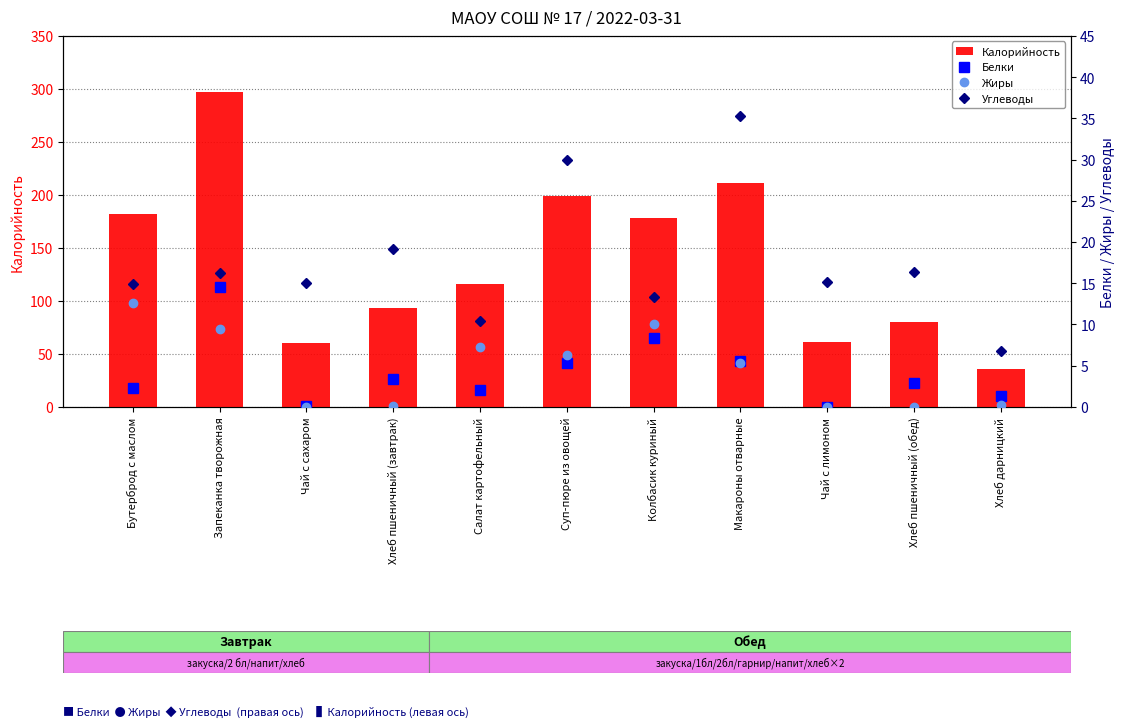

Reading left to right, list all the values displayed in this chart.

Калорийность: 182.0	297.3	60.0	93.5	115.5	199.0	178.0	211.0	61.0	79.8	36.0
Белки: 2.3	14.6	0.1	3.3	2.1	5.3	8.3	5.5	0.0	2.8	1.3
Жиры: 12.6	9.5	0.0	0.1	7.2	6.3	10.0	5.3	0.0	0.0	0.2
Углеводы: 14.9	16.3	15.0	19.1	10.4	29.9	13.3	35.3	15.2	16.3	6.7